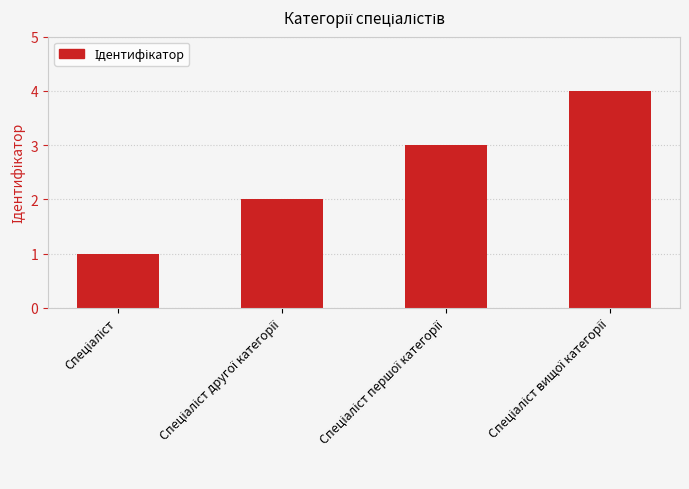

Count the number of categories in the chart.

4